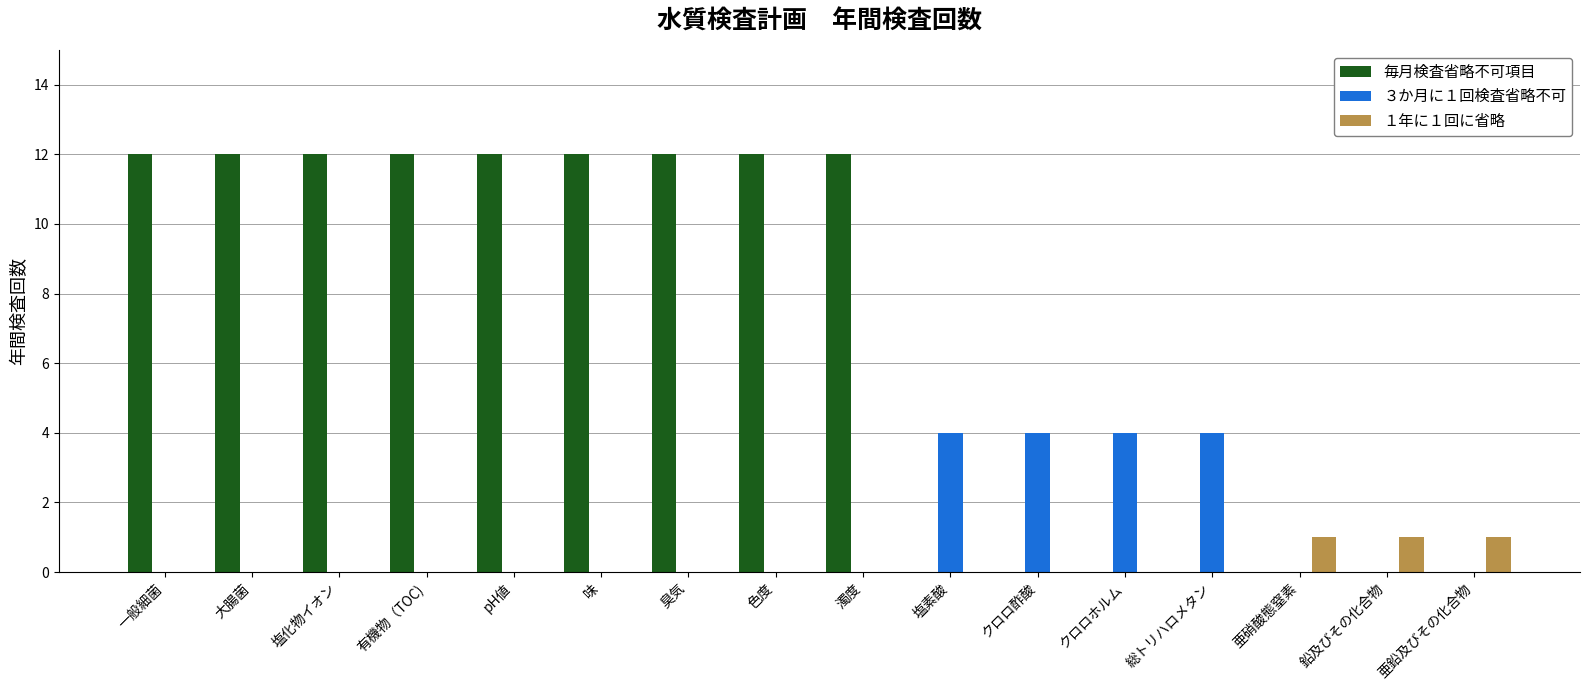

The value of ３か月に１回検査省略不可 at クロロ酢酸 is 4. True or false?

True